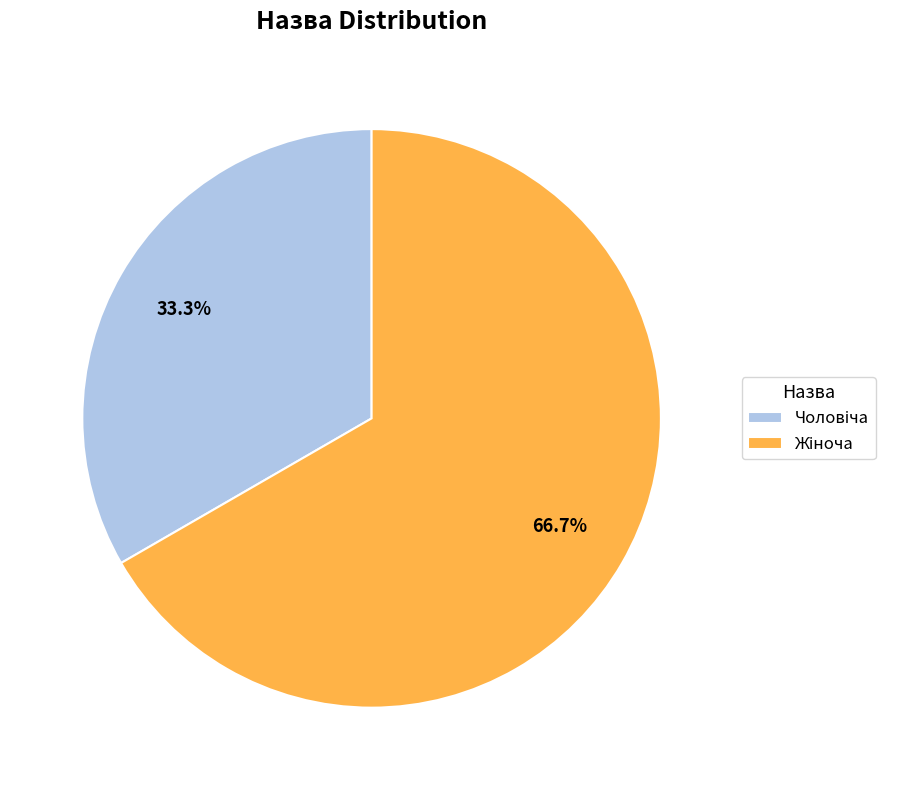

Is there a majority slice in this chart?

Yes